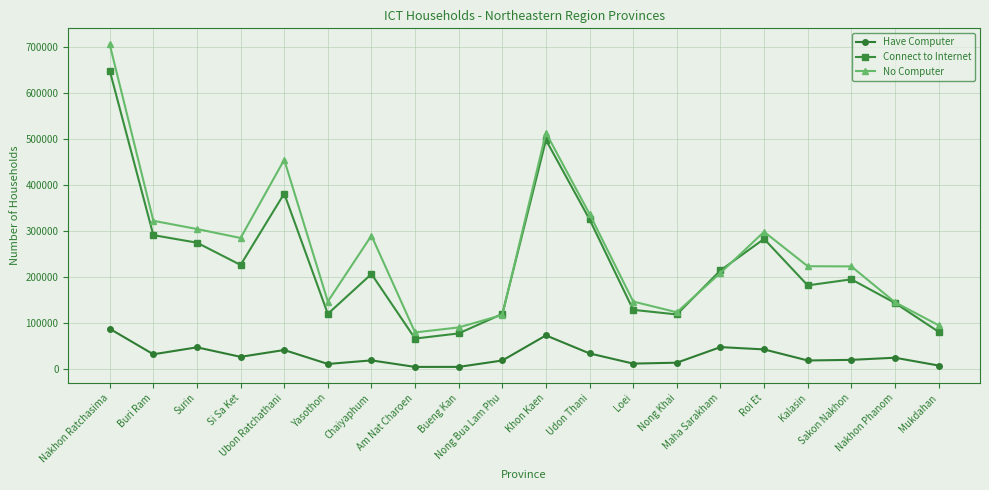

What is the label of the 15th point from the left?

Maha Sarakham